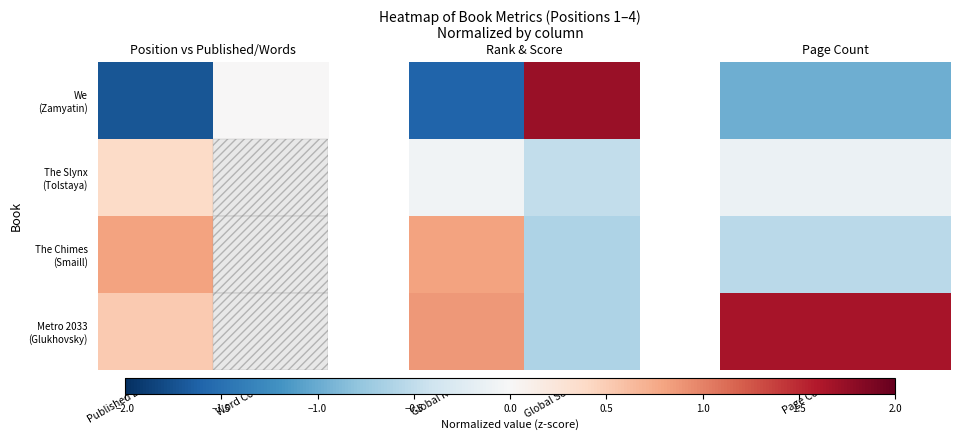

List the series in order of their peak value, lowest first.

The Slynx (Tolstaya), The Chimes (Smaill), Metro 2033 (Glukhovsky), We (Zamyatin)